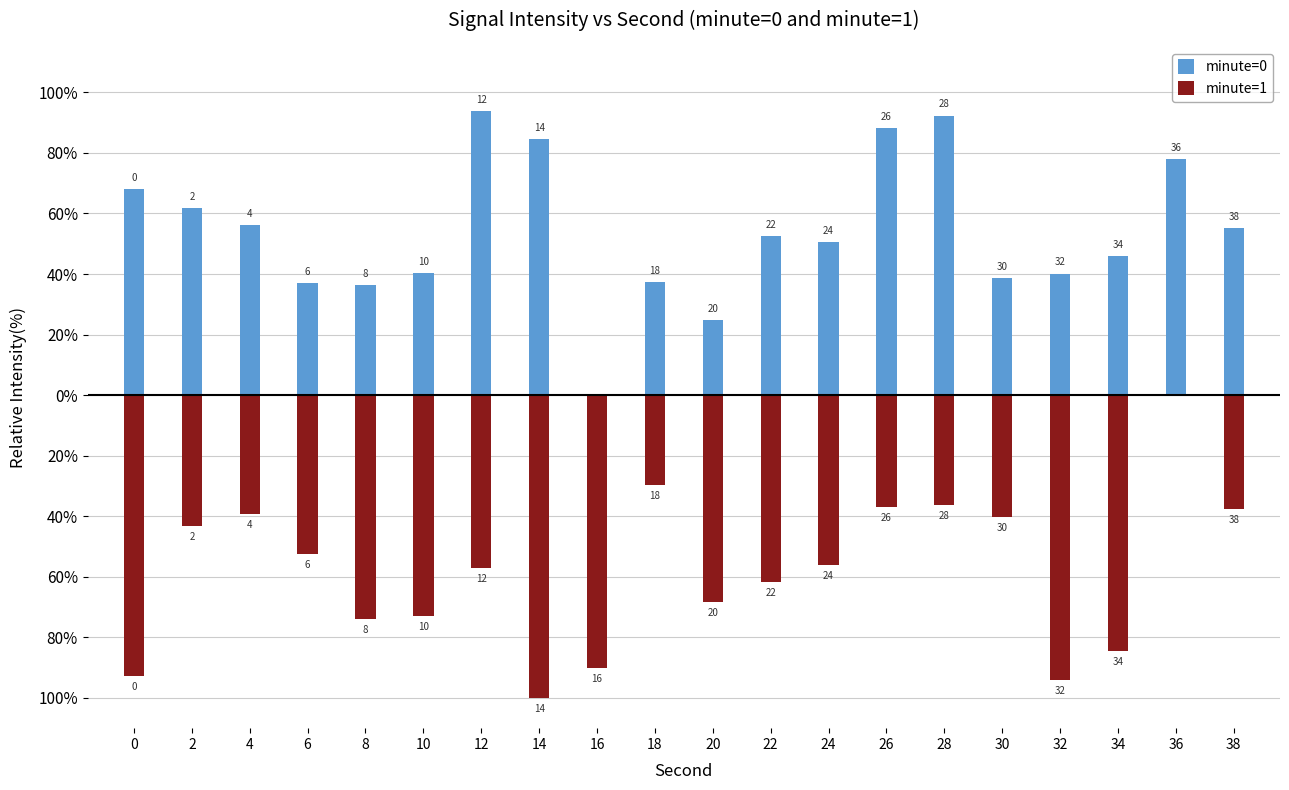

Which series has the widest spread of values?

minute=1